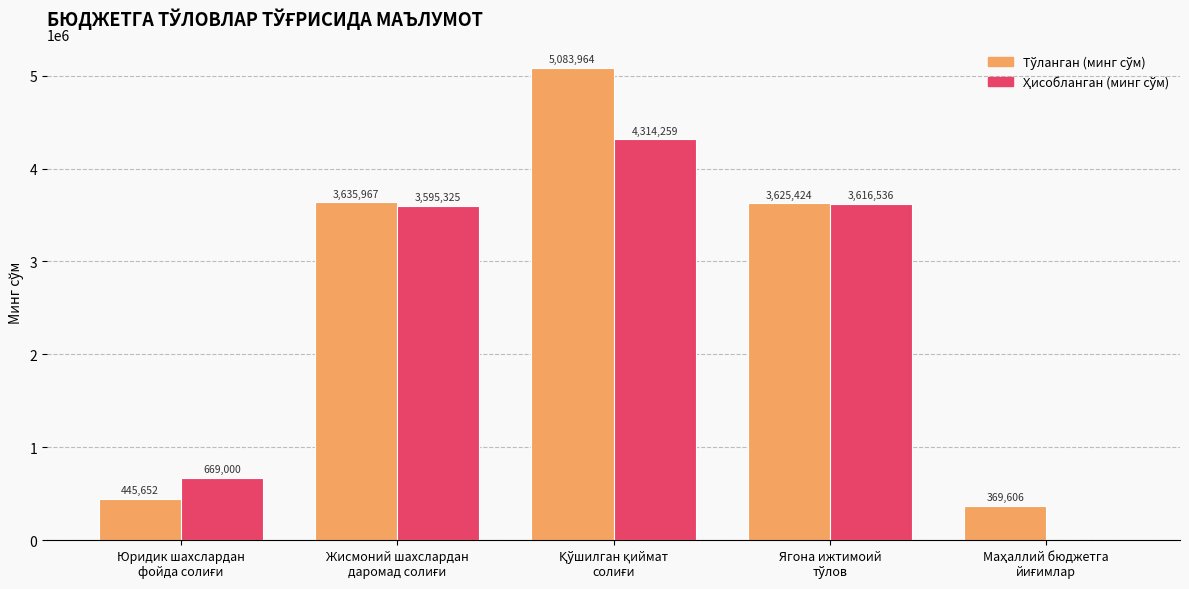

What is the maximum value shown in the chart?

5083963.6